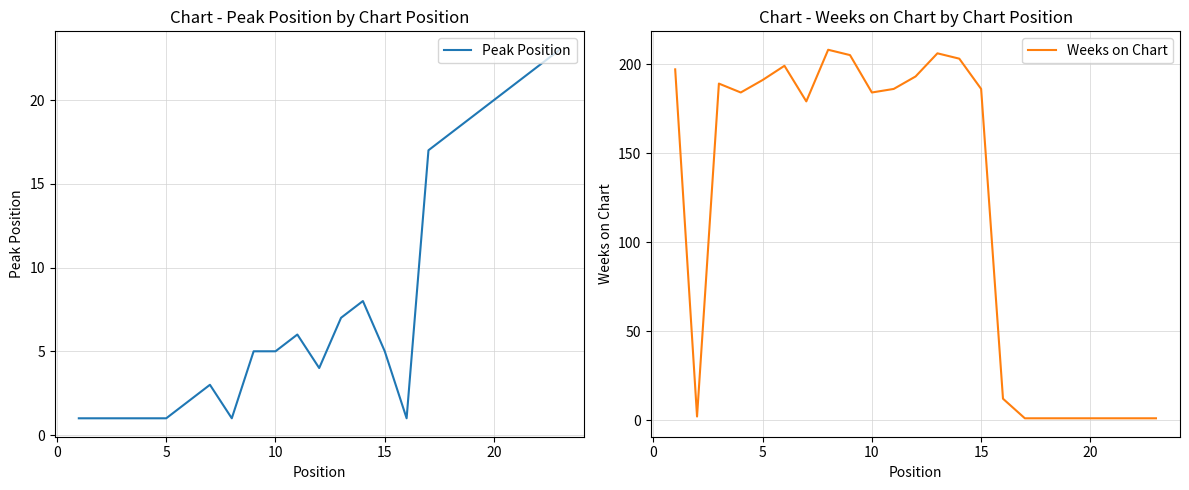

What is the highest value of the Peak Position series?

23